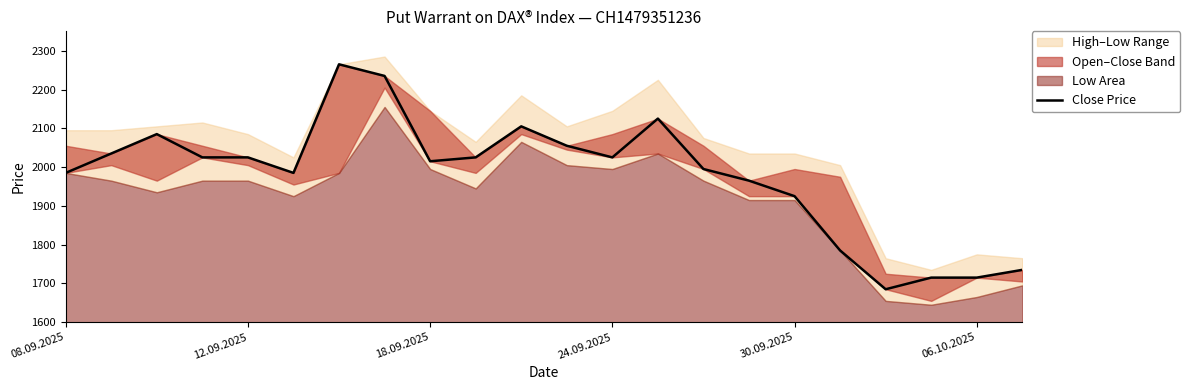

What is the greatest value displayed?

2265